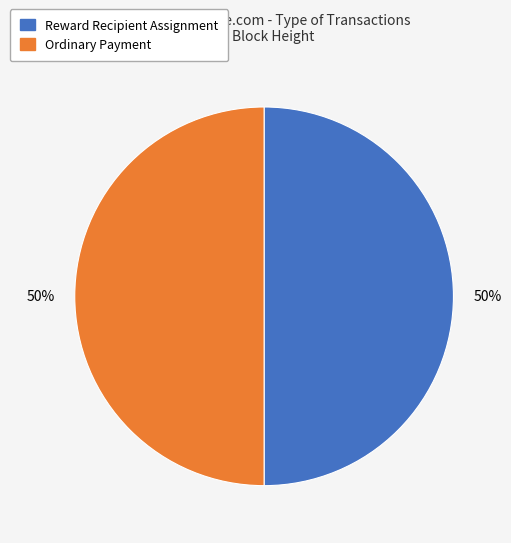

To the nearest percent, what is the average slice percentage?

50%